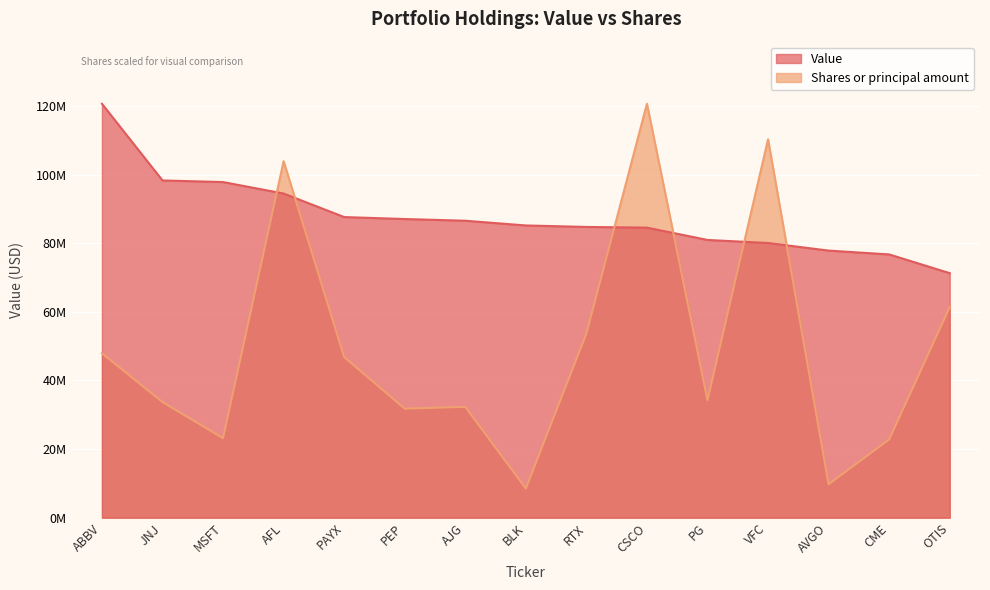

The Shares or principal amount series shows 76836857.8 at PAYX. True or false?

False